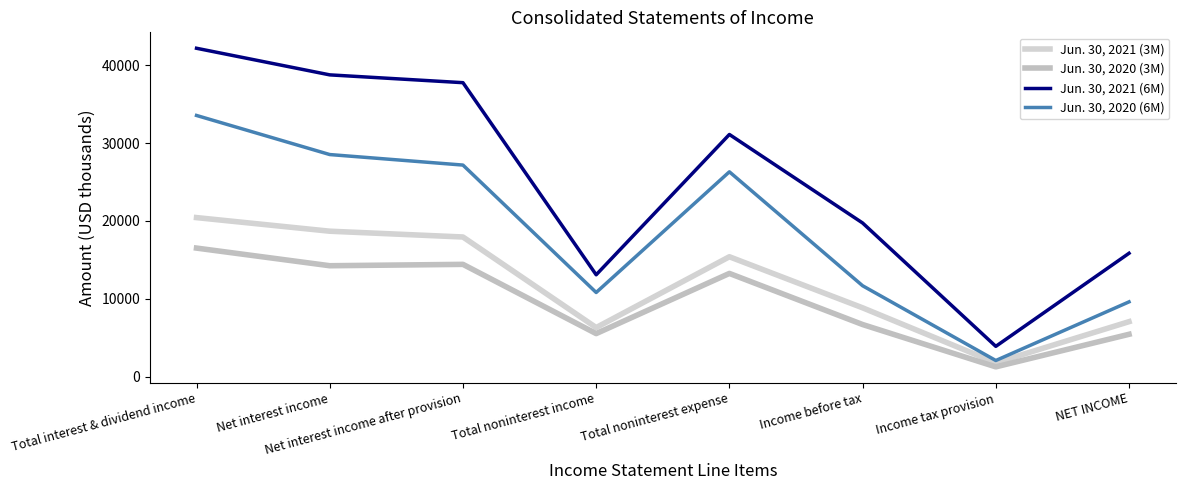

What is the label of the 4th point from the right?

Total noninterest expense